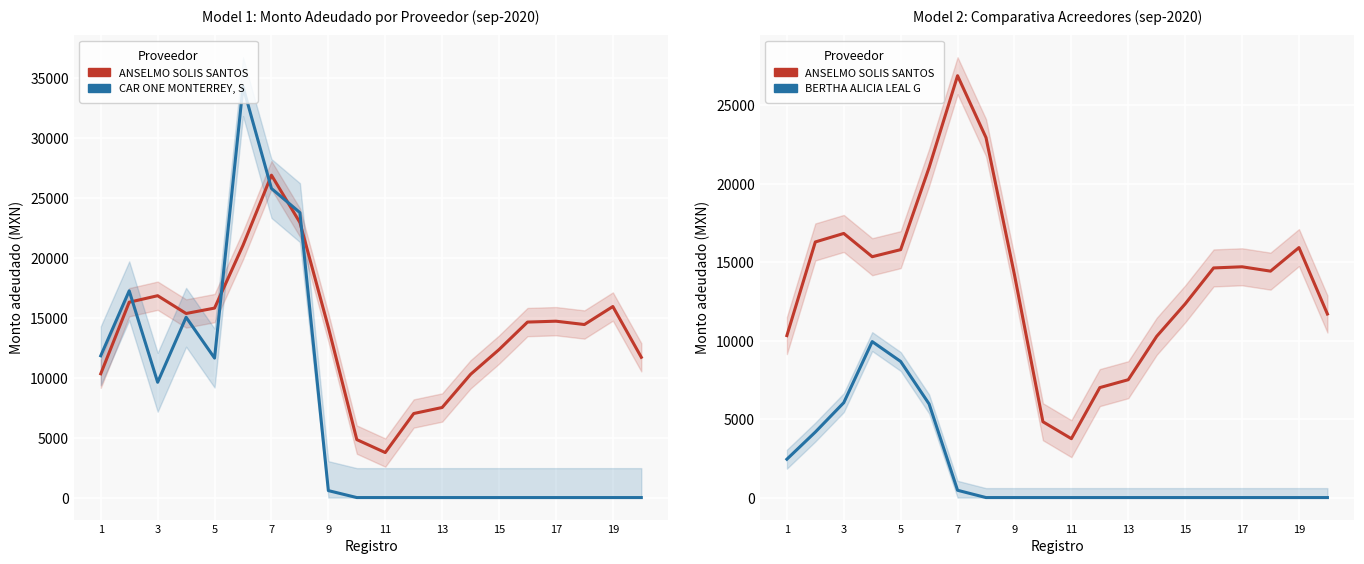

Between 5 and 13, which is larger?

5